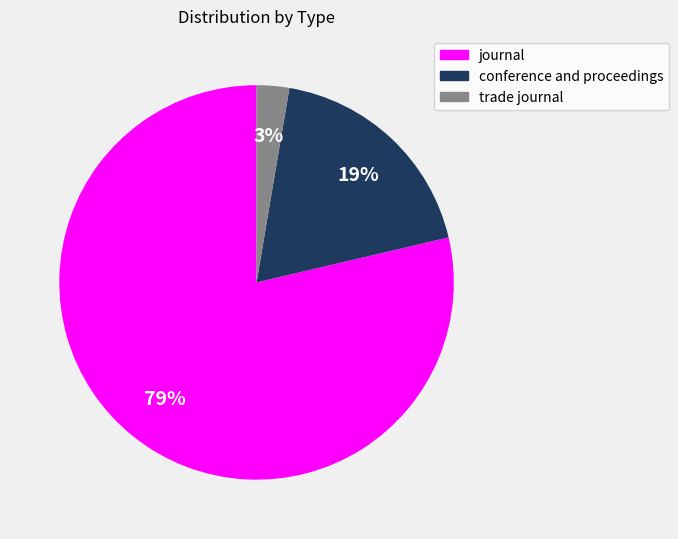

Do journal and trade journal together represent more than half of the pie?

Yes